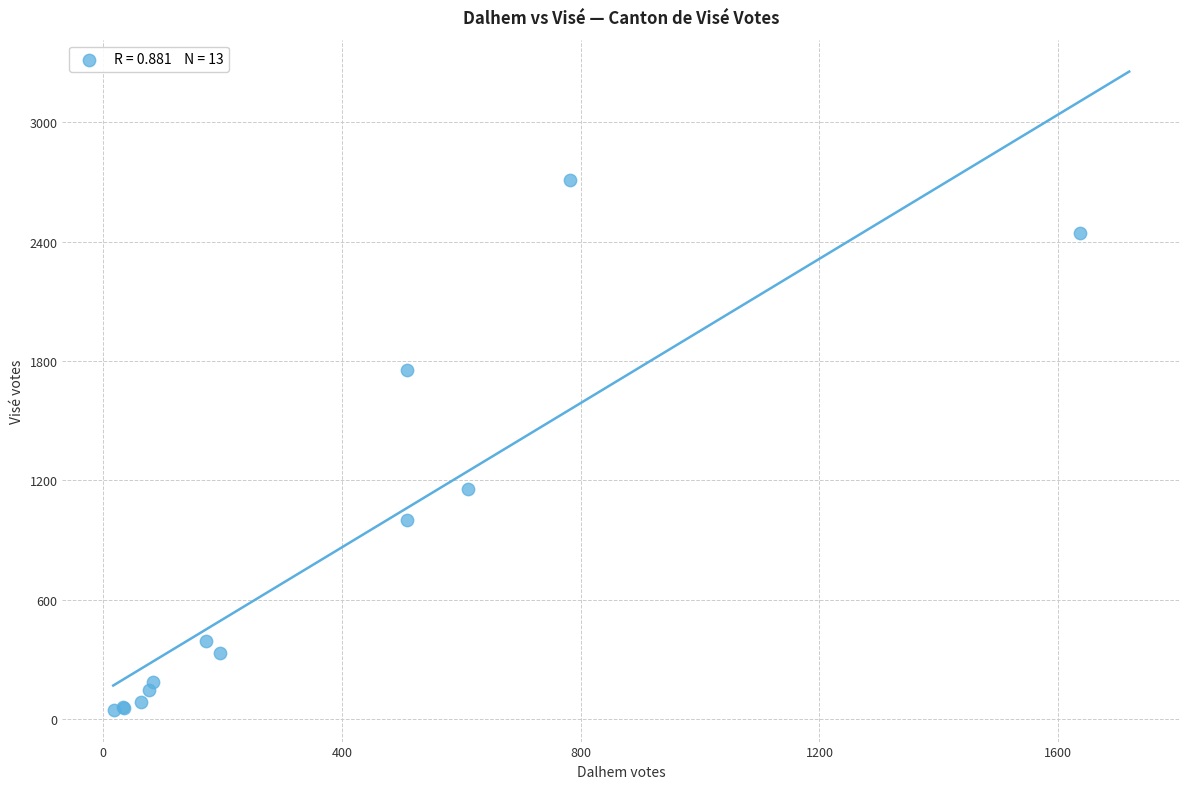

What Y value in the scatter plot is closest to 1379?

1156